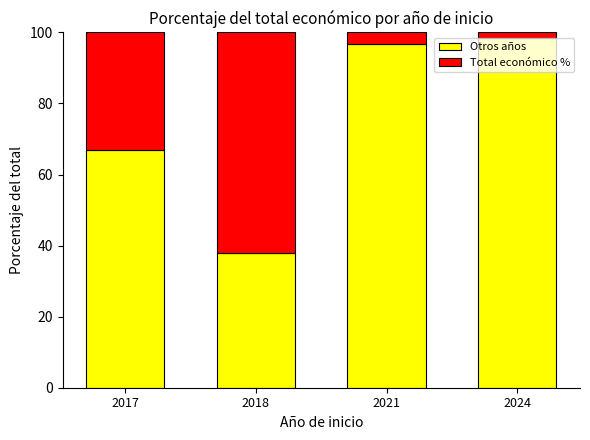

What is the total value across all series at 2021?

100.0